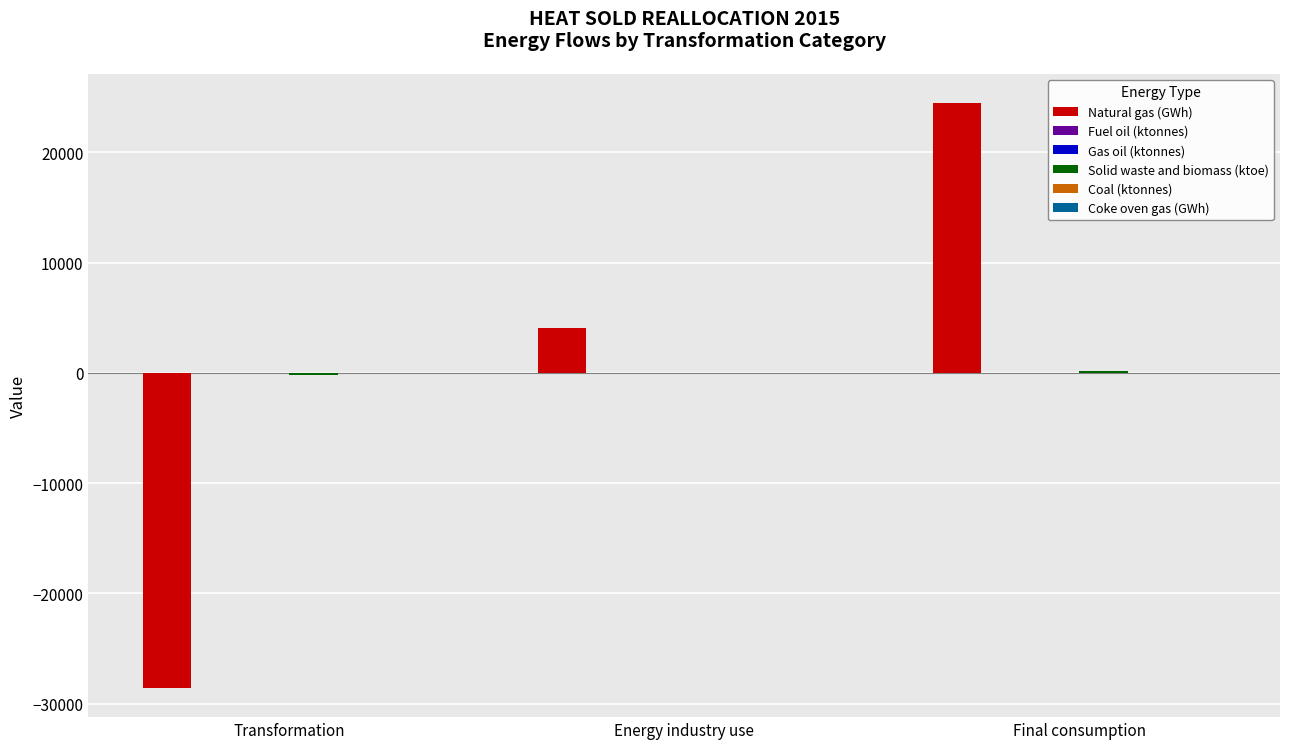

Between Transformation and Final consumption, which series saw the biggest shift?

Natural gas (GWh)